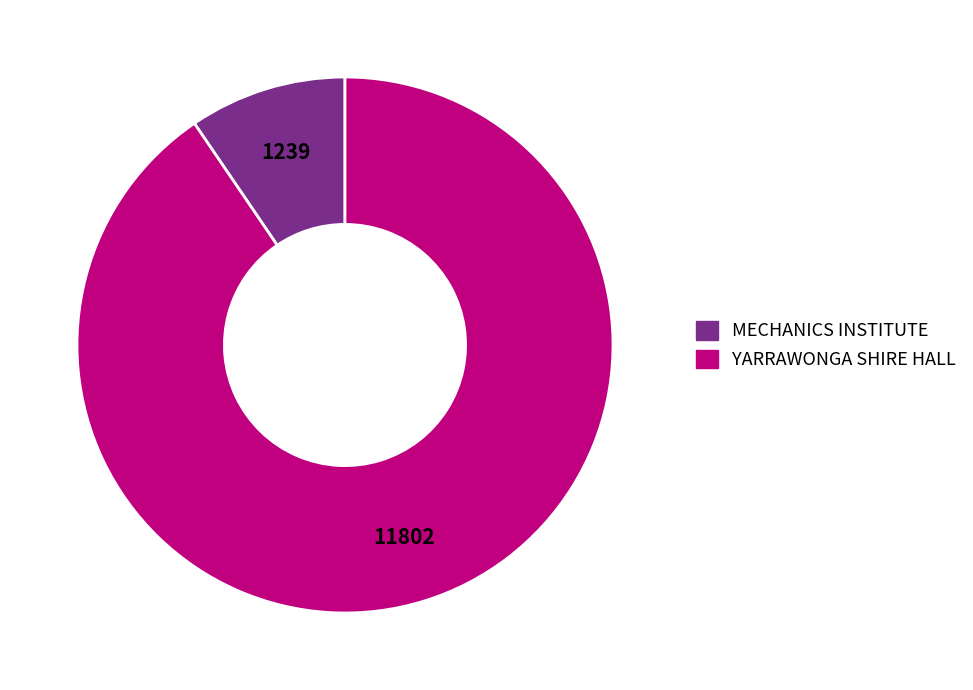

Which category has the biggest portion of the pie?

YARRAWONGA SHIRE HALL